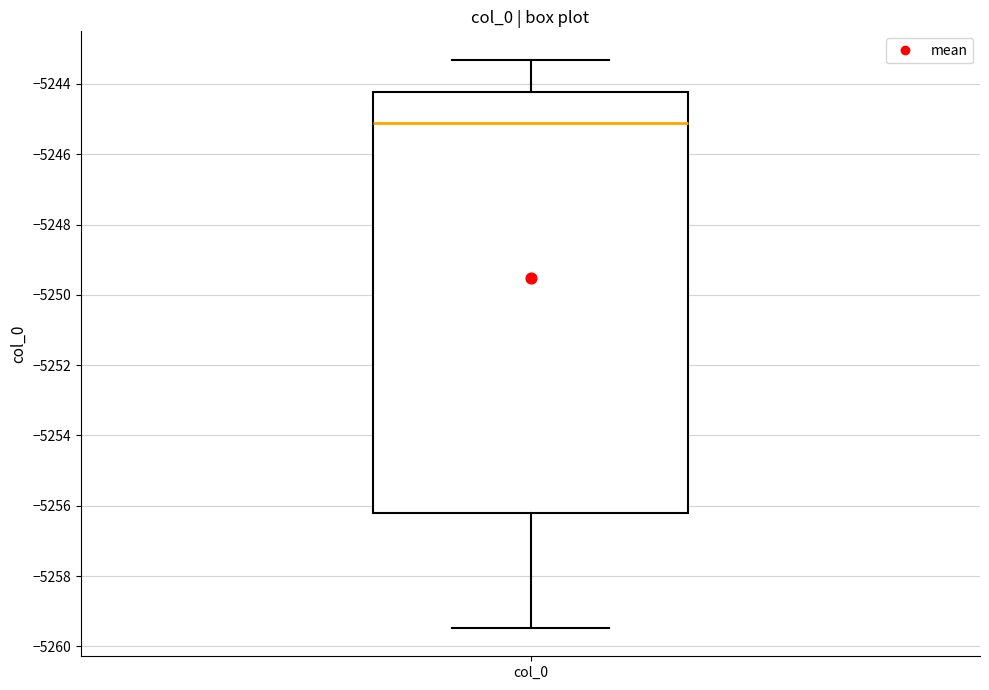

Where does the lower whisker of the box for col_0 end on the y-axis? The values are not printed on the chart, so give them approximately, as read against the axis.

-5259.4